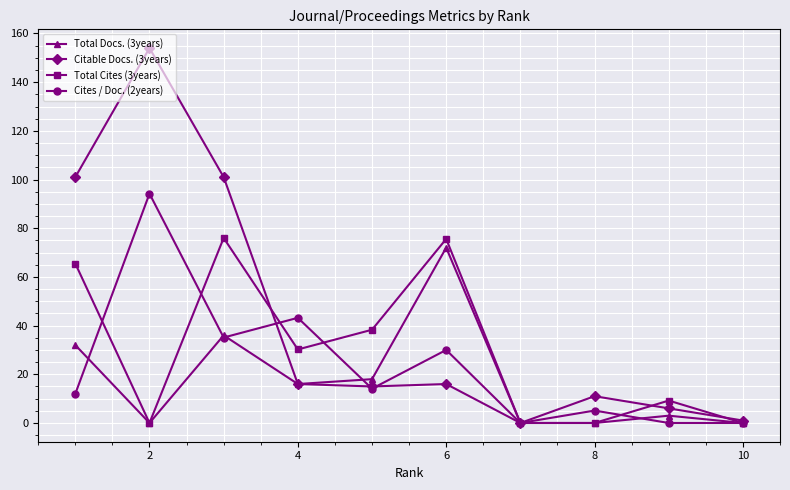

The Total Cites (3years) series shows 0.0 at 8. True or false?

True